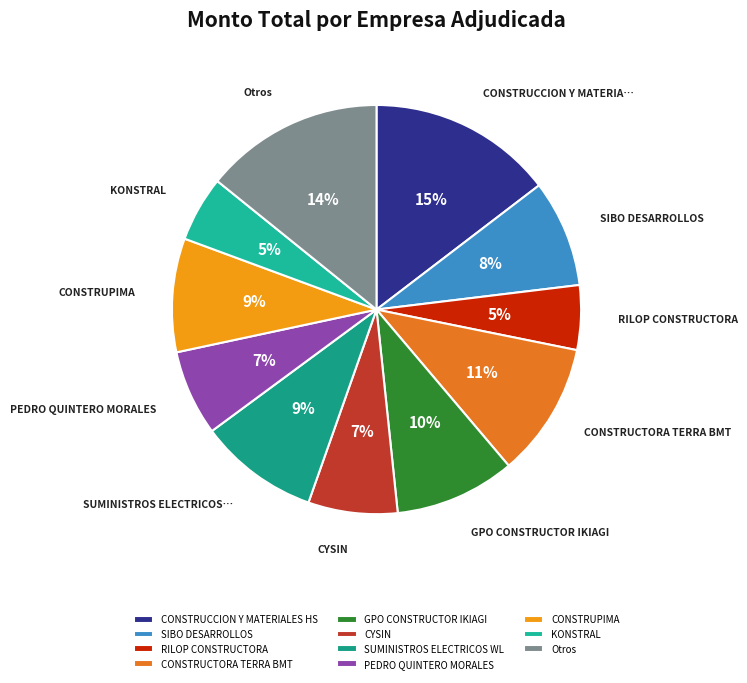

How many slices are in this pie chart?

11